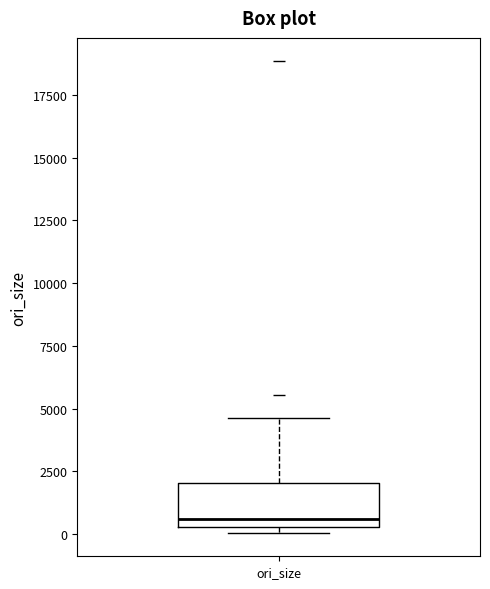

Where is the upper edge of the box for ori_size on the y-axis? The values are not printed on the chart, so give them approximately, as read against the axis.

2000